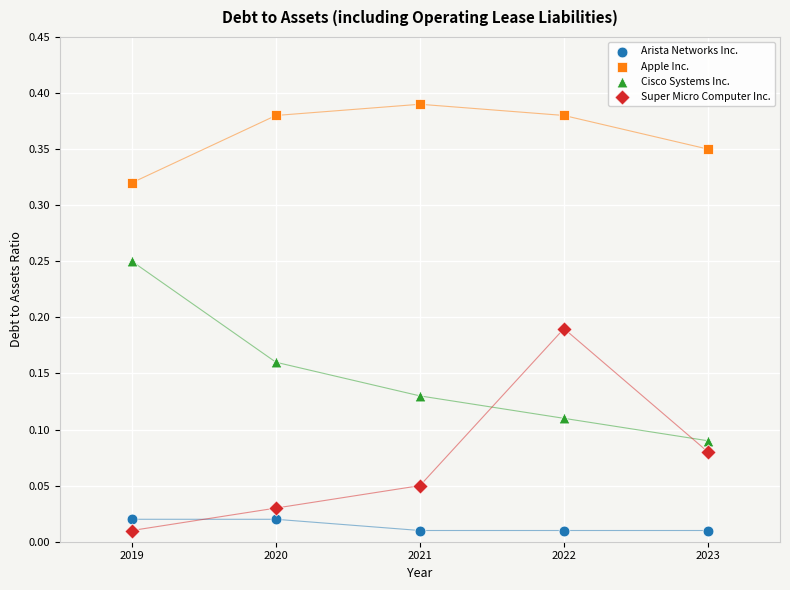

Which series reaches the maximum Y coordinate?

Apple Inc.